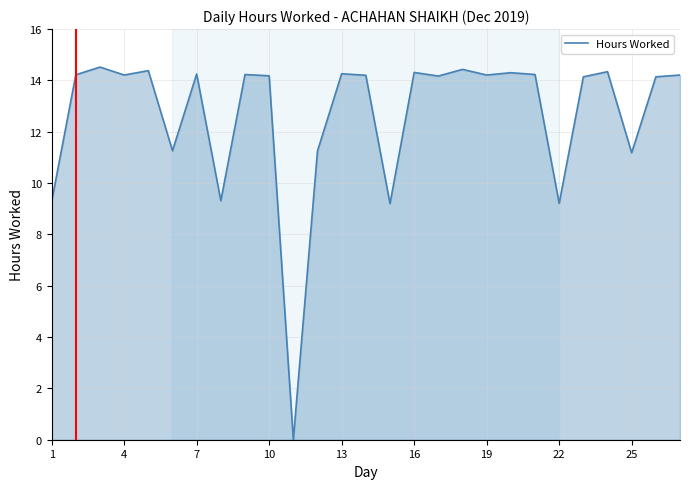

What is the difference between the maximum and minimum values?

14.5